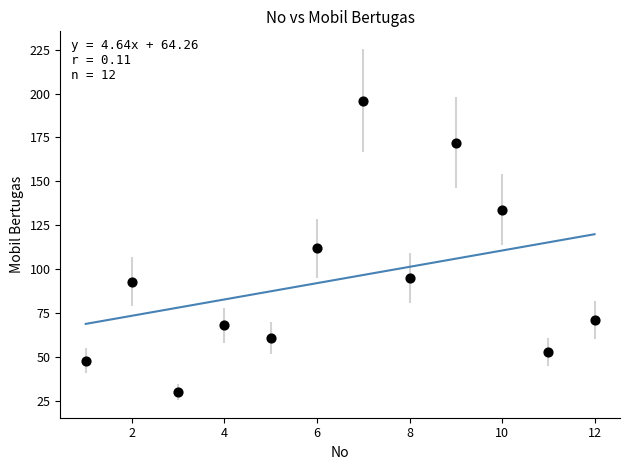

What is the range of Y values (max minus min)?

166